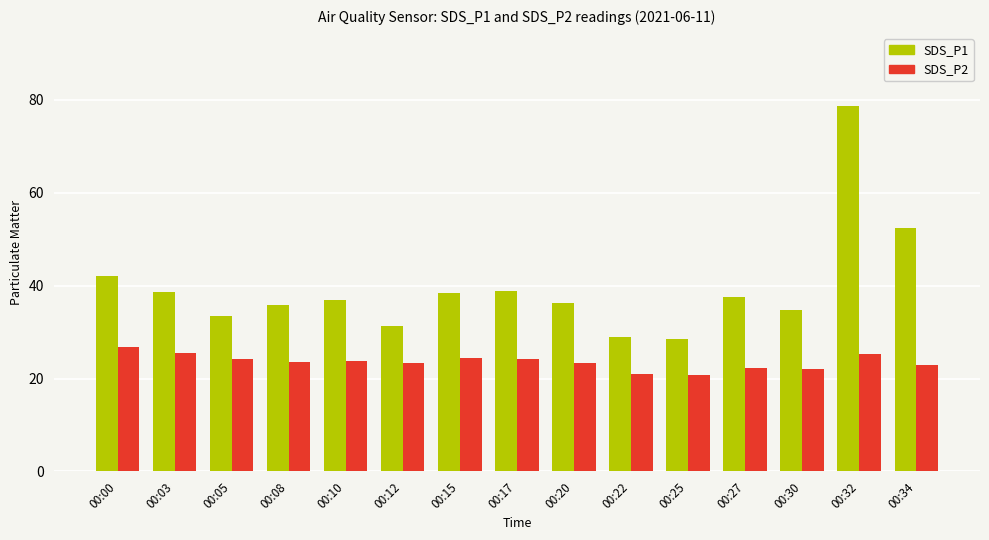

Count the number of data series in this chart.

2